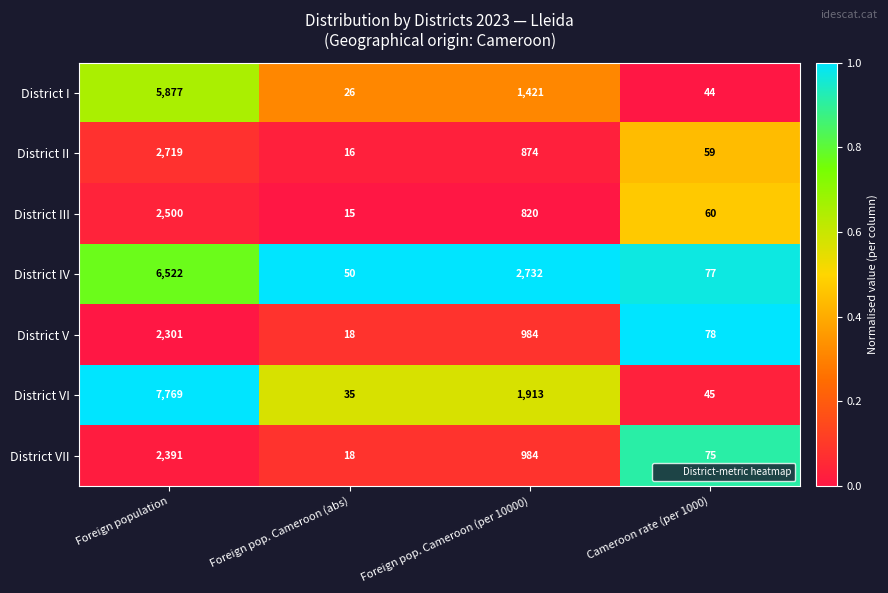

Reading left to right, what are all the values shown in this chart?

District I: 5877	26	1421	44
District II: 2719	16	874	59
District III: 2500	15	820	60
District IV: 6522	50	2732	77
District V: 2301	18	984	78
District VI: 7769	35	1913	45
District VII: 2391	18	984	75